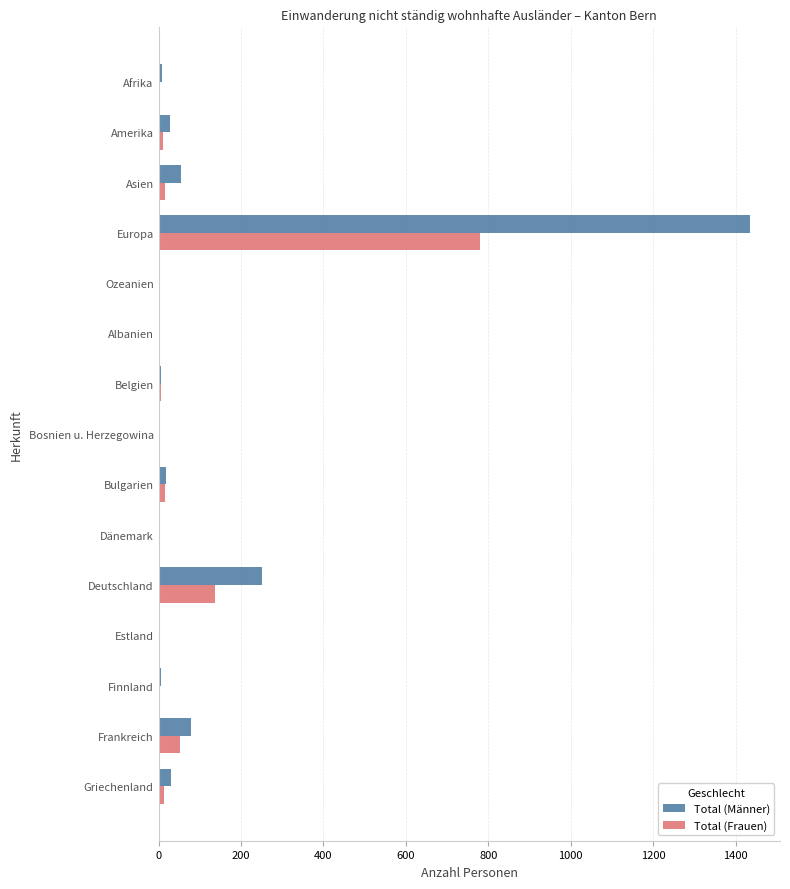

How many data points does each series have?

15